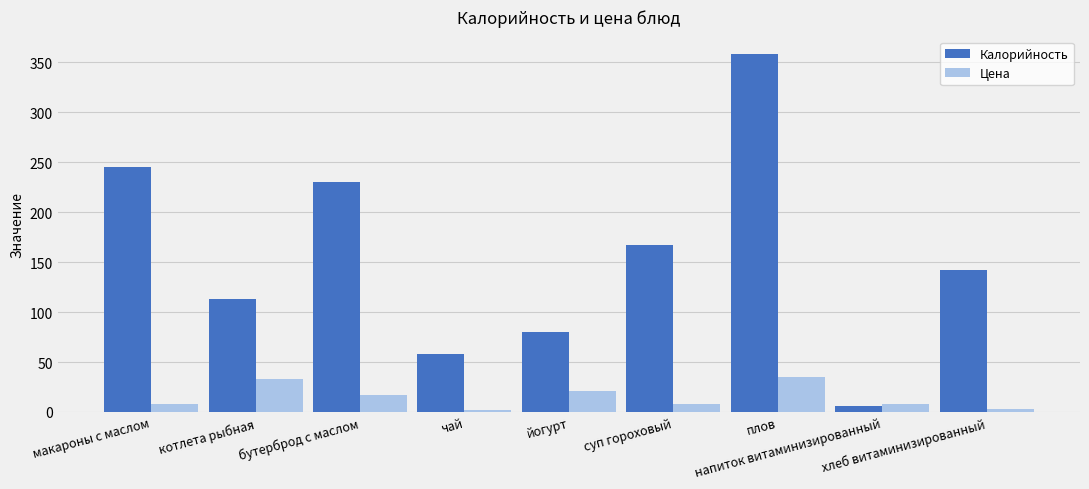

Is the value of Цена at котлета рыбная greater than the value of Калорийность at бутерброд с маслом?

No